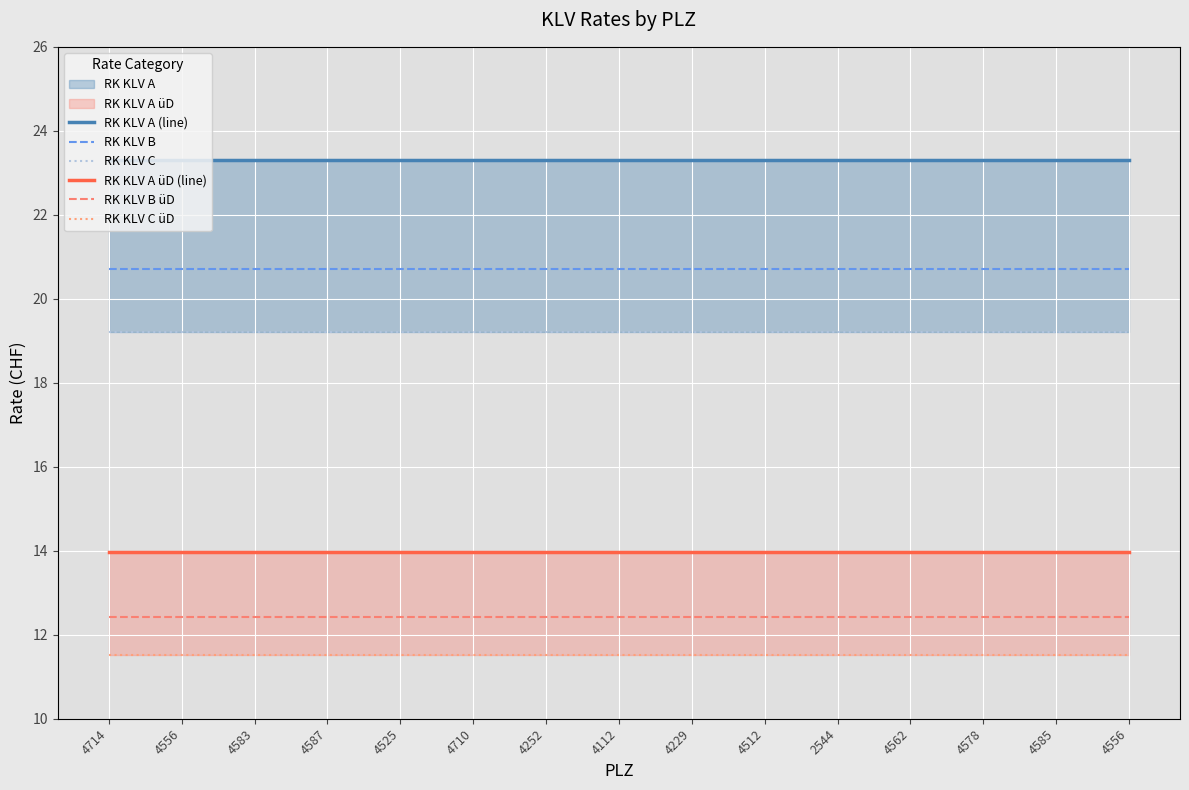

At which category does the chart reach its minimum across all series?

4714